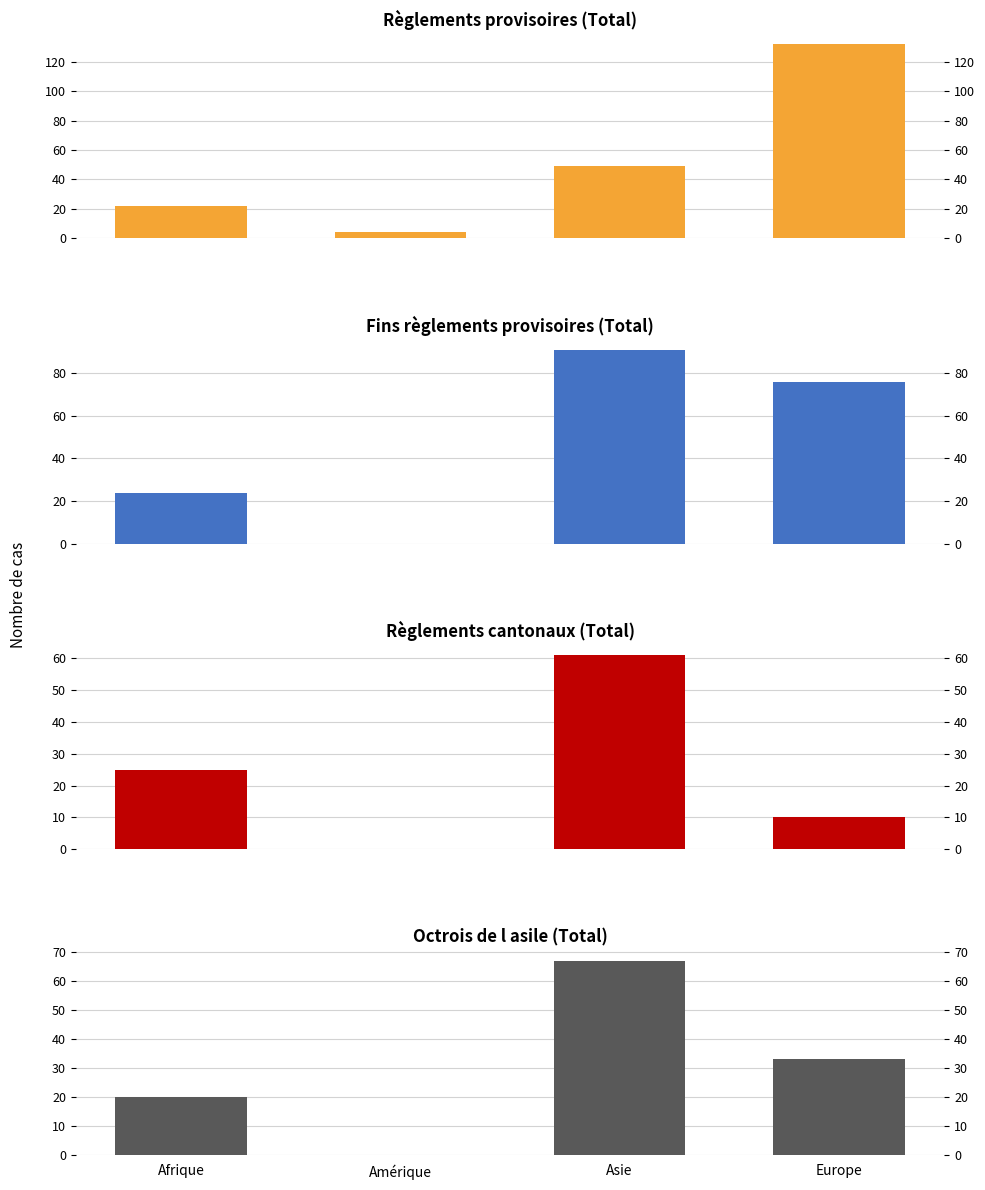

Which series changed the most between Amérique and Europe?

Règlements provisoires (Total)